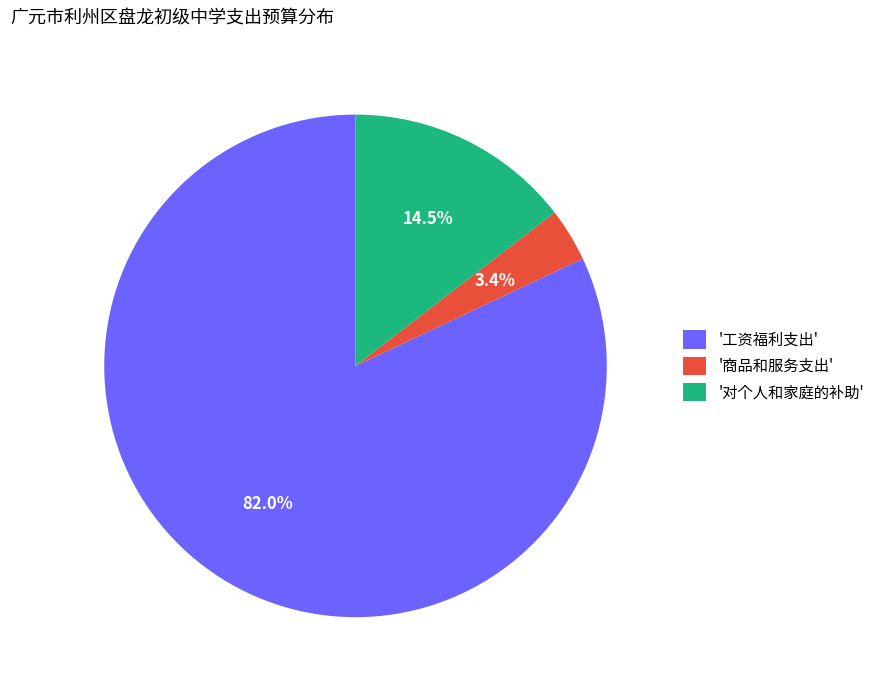

Which slice is the smallest?

'商品和服务支出'